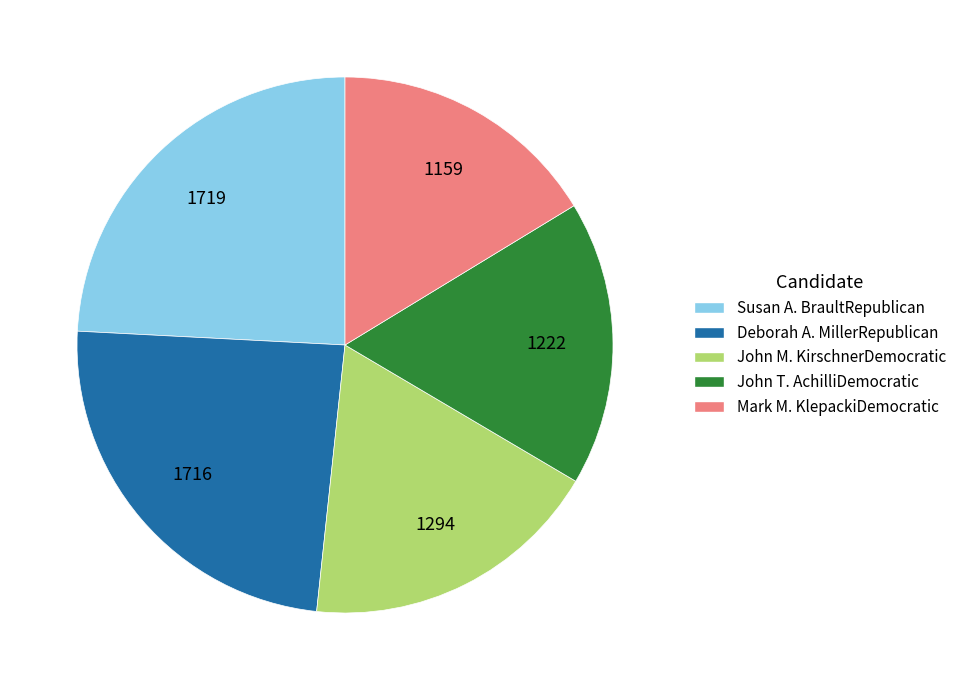

Which slice is the smallest?

Mark M. KlepackiDemocratic